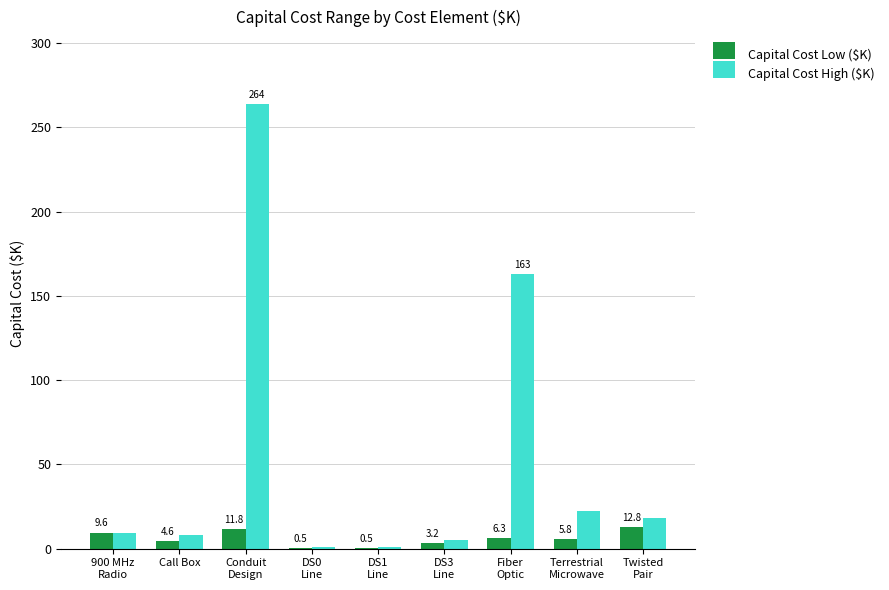

Which series has the largest total across all categories?

Capital Cost High ($K)